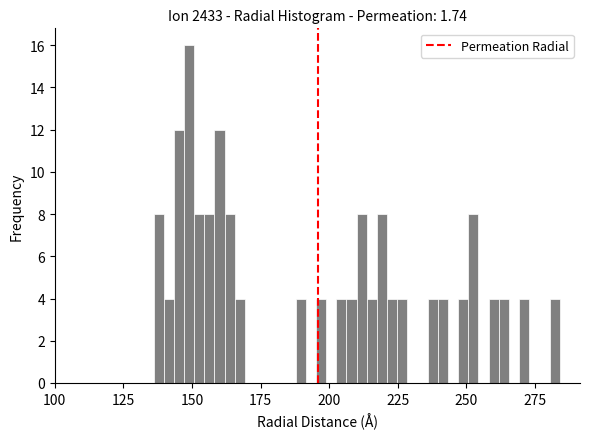

Read against the x-axis, roughly where is the centre of the tallest bar?

150